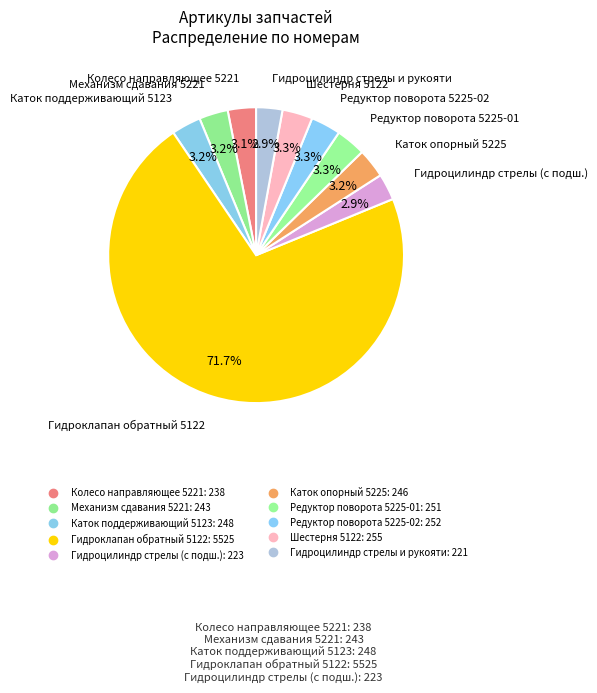

What percentage do Гидроцилиндр стрелы (с подш.) and Каток опорный 5225 together represent?

6.1%